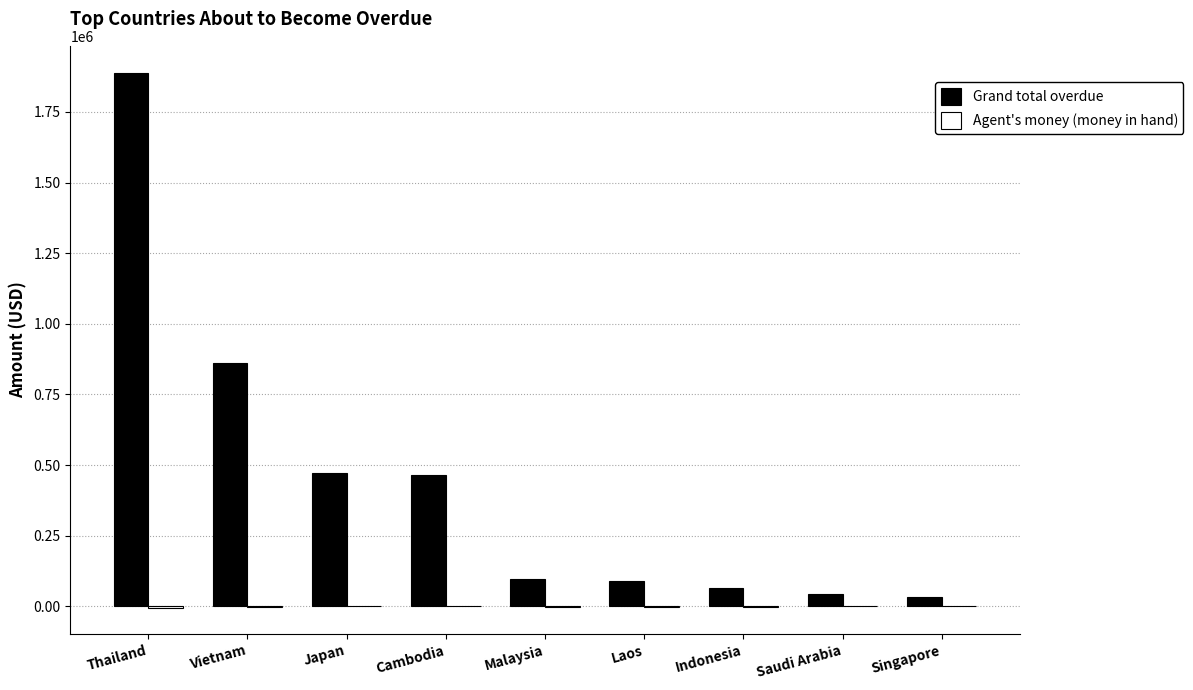

The Grand total overdue series shows 66197.6 at Indonesia. True or false?

True